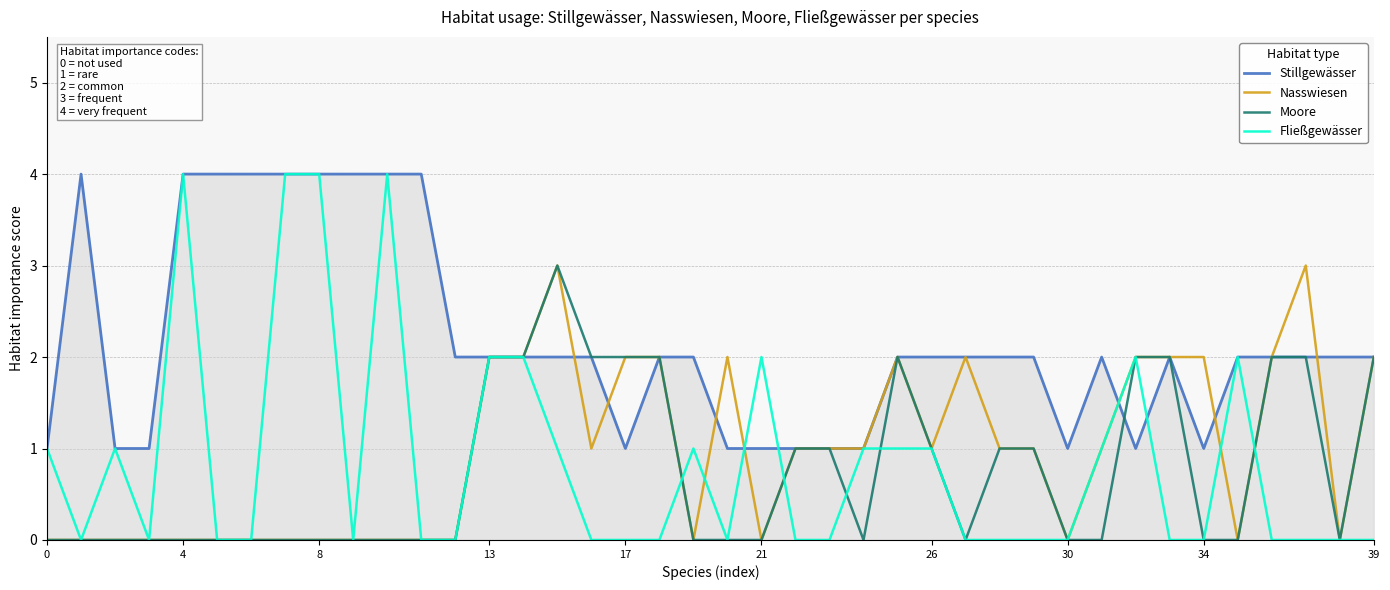

Which series has the largest total across all categories?

Stillgewässer